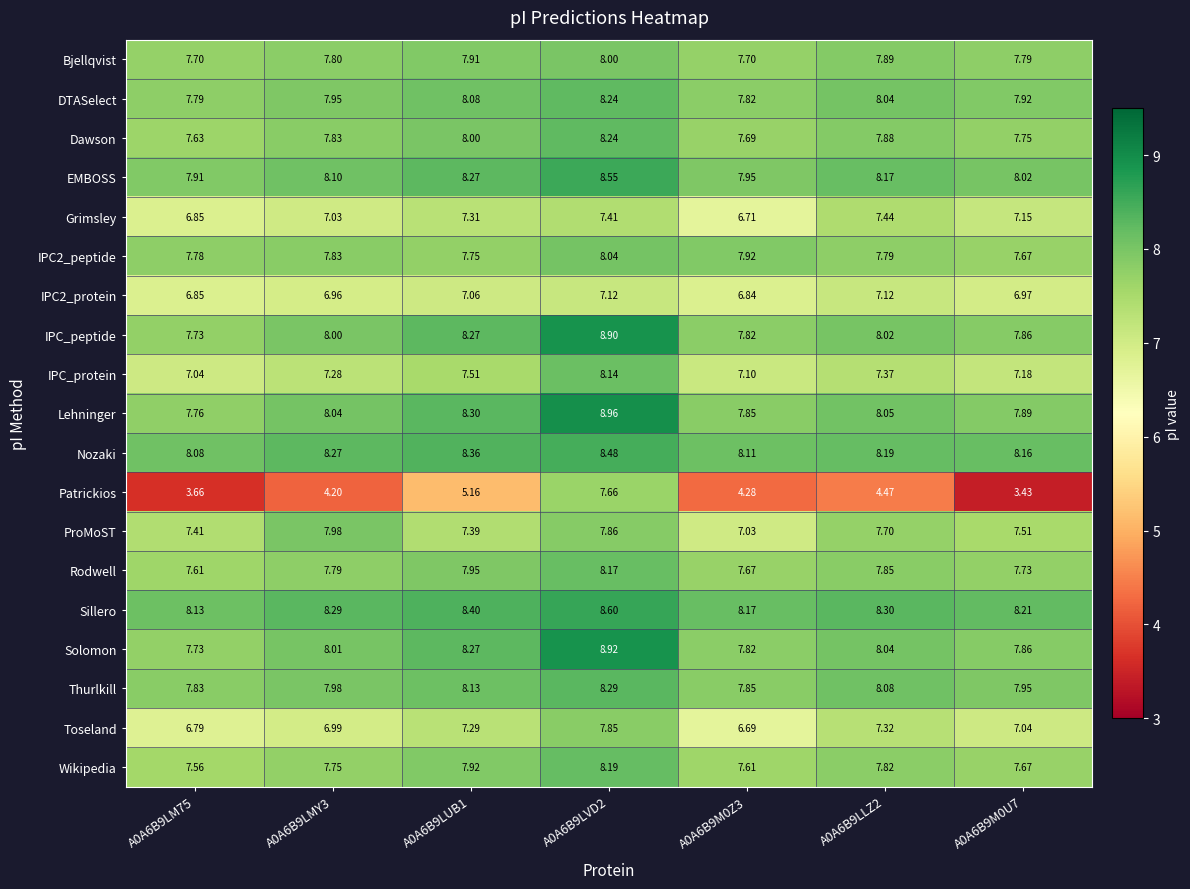

Between A0A6B9M0Z3 and A0A6B9LLZ2, which series saw the biggest shift?

Grimsley